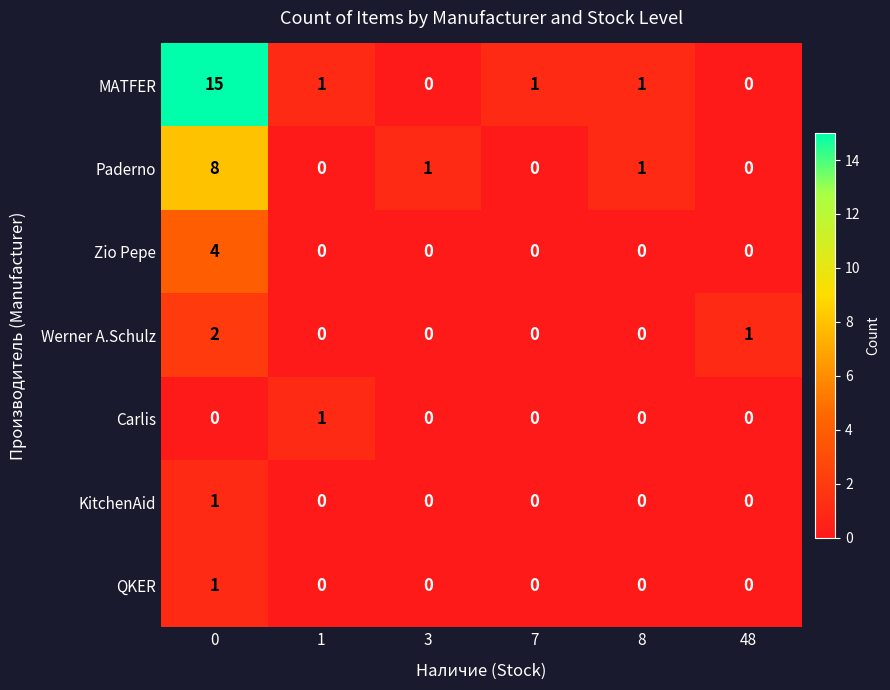

The Paderno series shows 5 at 7. True or false?

False